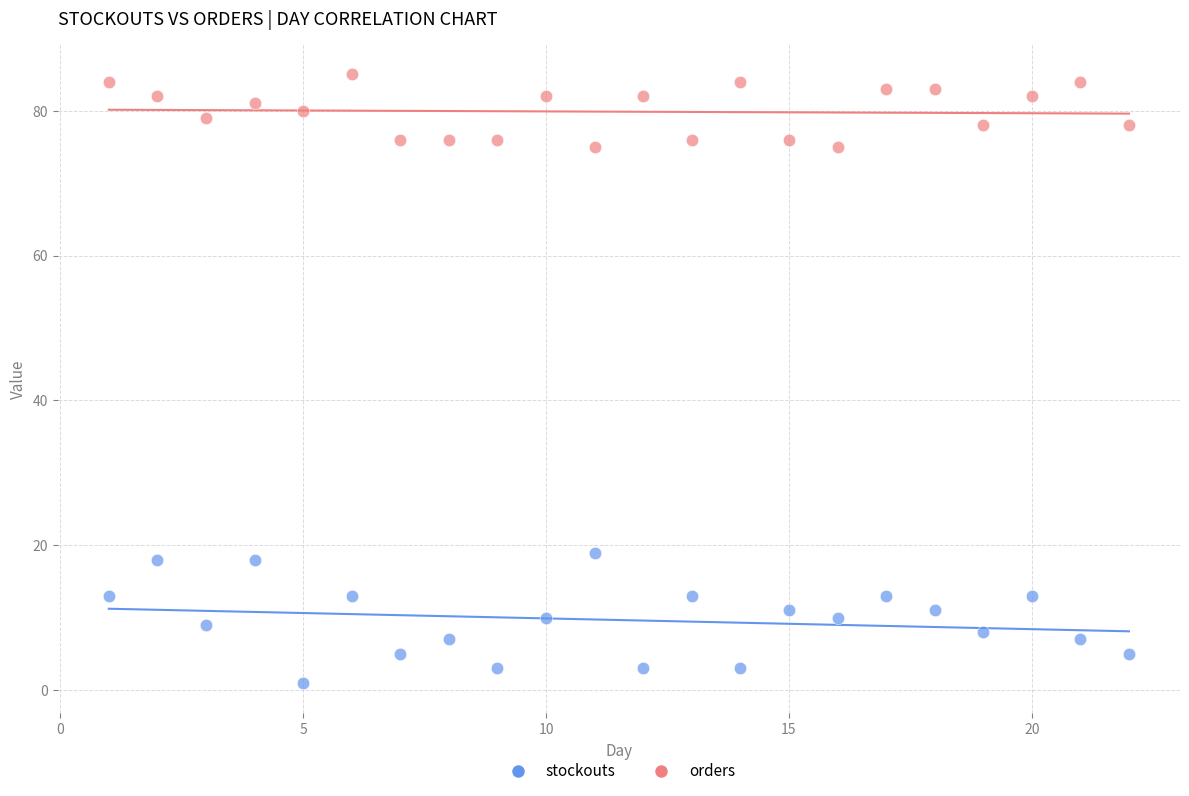

Which series contains the highest Y value?

orders